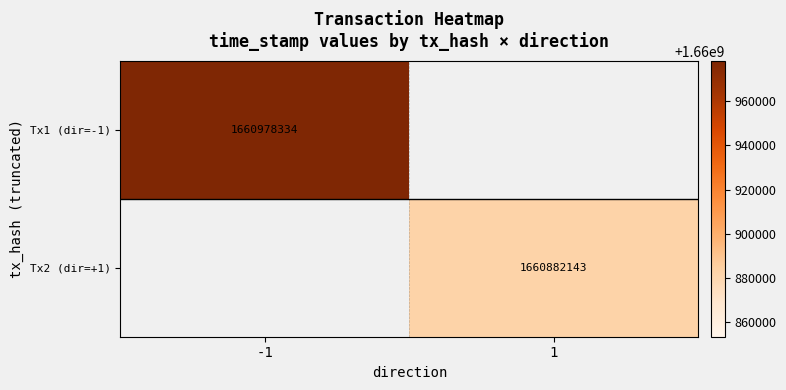

How many data points does each series have?

2